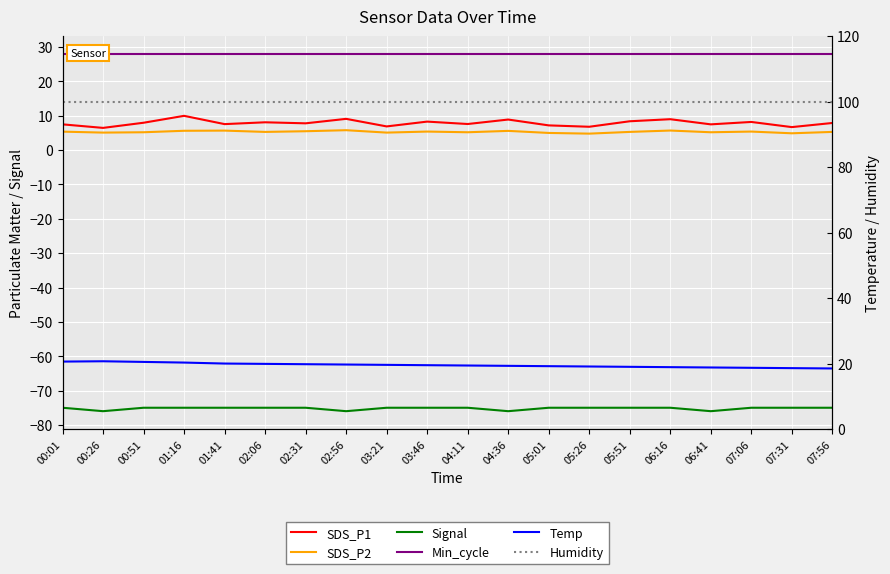

Reading left to right, what are all the values shown in this chart?

SDS_P1: 00:01=7.5	00:26=6.5	00:51=8.0	01:16=10.0	01:41=7.6	02:06=8.1	02:31=7.8	02:56=9.1	03:21=6.9	03:46=8.3	04:11=7.6	04:36=8.9	05:01=7.2	05:26=6.8	05:51=8.4	06:16=9.0	06:41=7.5	07:06=8.2	07:31=6.7	07:56=7.9
SDS_P2: 00:01=5.4	00:26=5.1	00:51=5.2	01:16=5.6	01:41=5.7	02:06=5.3	02:31=5.5	02:56=5.8	03:21=5.1	03:46=5.4	04:11=5.2	04:36=5.6	05:01=5.0	05:26=4.8	05:51=5.3	06:16=5.7	06:41=5.2	07:06=5.4	07:31=4.9	07:56=5.3
Signal: 00:01=-75.0	00:26=-76.0	00:51=-75.0	01:16=-75.0	01:41=-75.0	02:06=-75.0	02:31=-75.0	02:56=-76.0	03:21=-75.0	03:46=-75.0	04:11=-75.0	04:36=-76.0	05:01=-75.0	05:26=-75.0	05:51=-75.0	06:16=-75.0	06:41=-76.0	07:06=-75.0	07:31=-75.0	07:56=-75.0
Min_cycle: 00:01=28.0	00:26=28.0	00:51=28.0	01:16=28.0	01:41=28.0	02:06=28.0	02:31=28.0	02:56=28.0	03:21=28.0	03:46=28.0	04:11=28.0	04:36=28.0	05:01=28.0	05:26=28.0	05:51=28.0	06:16=28.0	06:41=28.0	07:06=28.0	07:31=28.0	07:56=28.0
Temp: 00:01=20.6	00:26=20.7	00:51=20.5	01:16=20.3	01:41=20.0	02:06=19.9	02:31=19.8	02:56=19.7	03:21=19.6	03:46=19.5	04:11=19.4	04:36=19.3	05:01=19.2	05:26=19.1	05:51=19.0	06:16=18.9	06:41=18.8	07:06=18.7	07:31=18.6	07:56=18.5
Humidity: 00:01=99.9	00:26=99.9	00:51=99.9	01:16=99.9	01:41=99.9	02:06=99.9	02:31=99.9	02:56=99.9	03:21=99.9	03:46=99.9	04:11=99.9	04:36=99.9	05:01=99.9	05:26=99.9	05:51=99.9	06:16=99.9	06:41=99.9	07:06=99.9	07:31=99.9	07:56=99.9